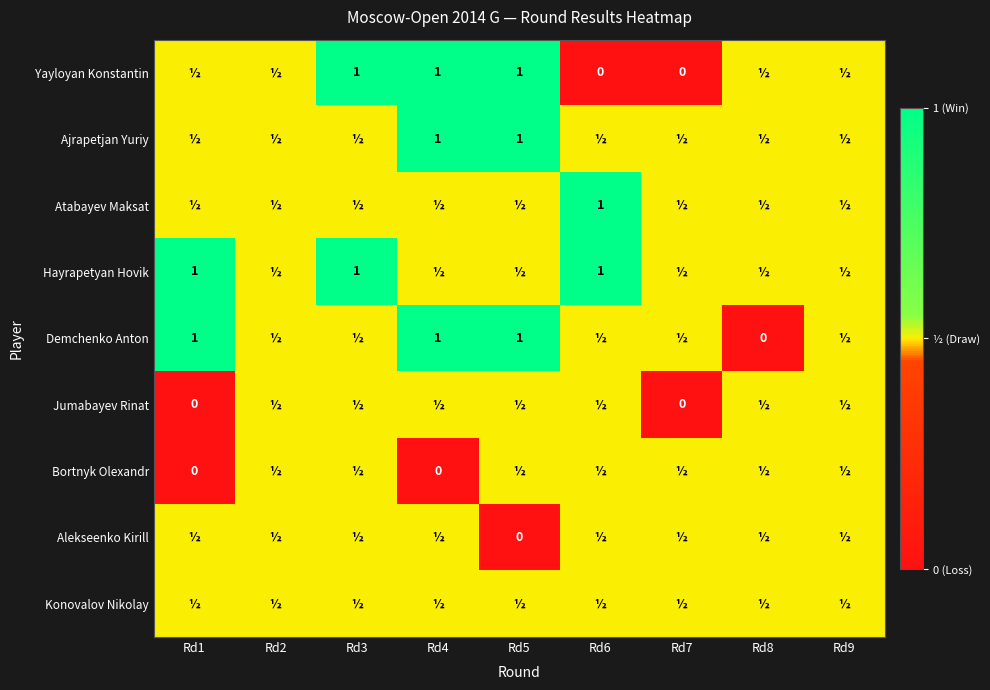

True or false: Demchenko Anton has a value of 0.4 at Rd1.

False